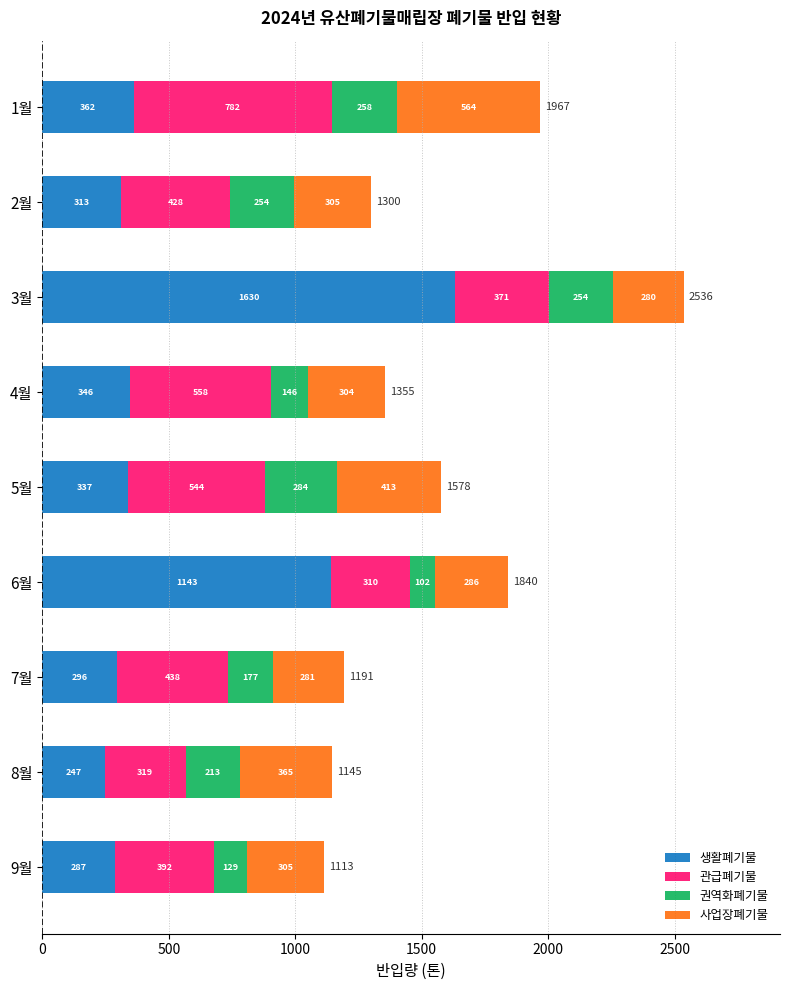

At which category is the sum across all series the highest?

3월